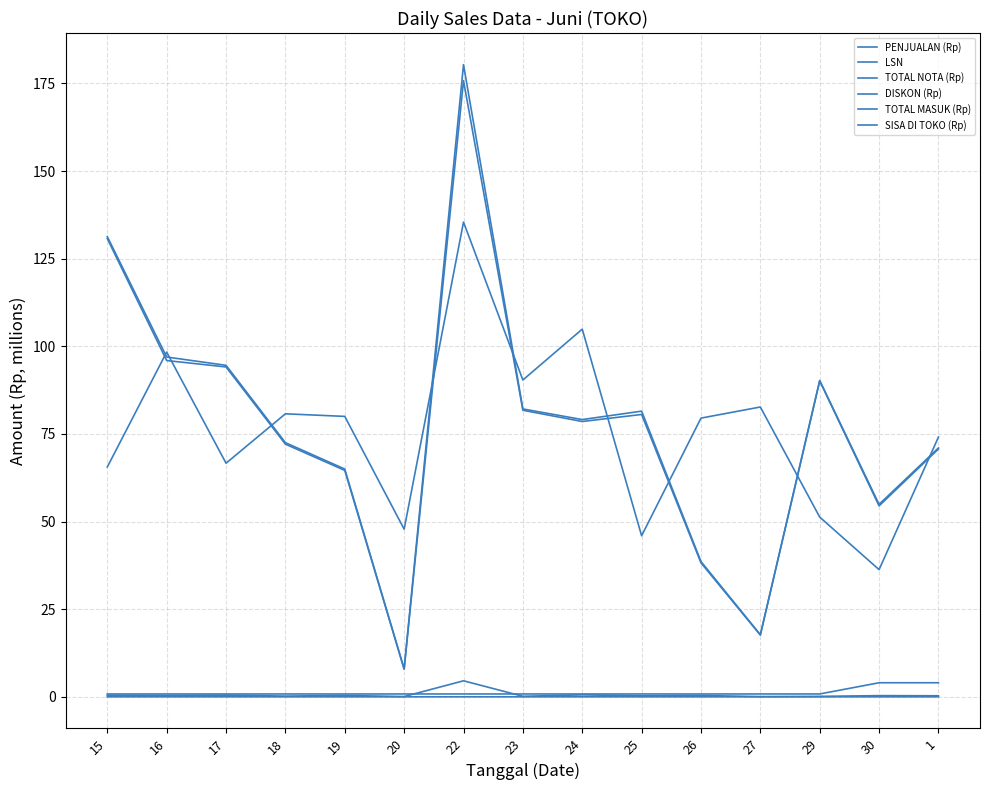

Reading left to right, list all the values displayed in this chart.

PENJUALAN (Rp): 15=131.3	16=97.0	17=94.6	18=72.5	19=65.0	20=8.0	22=180.4	23=82.1	24=79.1	25=81.5	26=38.6	27=17.7	29=90.3	30=54.9	1=71.0
LSN: 15=0.0	16=0.0	17=0.0	18=0.0	19=0.0	20=0.0	22=0.0	23=0.0	24=0.0	25=0.0	26=0.0	27=0.0	29=0.0	30=0.0	1=0.0
TOTAL NOTA (Rp): 15=130.7	16=95.9	17=94.1	18=72.1	19=64.6	20=7.9	22=175.8	23=81.8	24=78.6	25=80.6	26=38.2	27=17.6	29=90.1	30=54.5	1=70.7
DISKON (Rp): 15=0.4	16=0.4	17=0.5	18=0.2	19=0.4	20=0.1	22=4.6	23=0.1	24=0.6	25=0.3	26=0.4	27=0.1	29=0.1	30=0.3	1=0.3
TOTAL MASUK (Rp): 15=65.6	16=98.4	17=66.7	18=80.7	19=80.0	20=47.8	22=135.5	23=90.4	24=104.9	25=46.0	26=79.5	27=82.7	29=51.3	30=36.3	1=74.1
SISA DI TOKO (Rp): 15=0.8	16=0.8	17=0.8	18=0.8	19=0.8	20=0.8	22=0.8	23=0.8	24=0.8	25=0.8	26=0.8	27=0.8	29=0.8	30=4.0	1=4.0